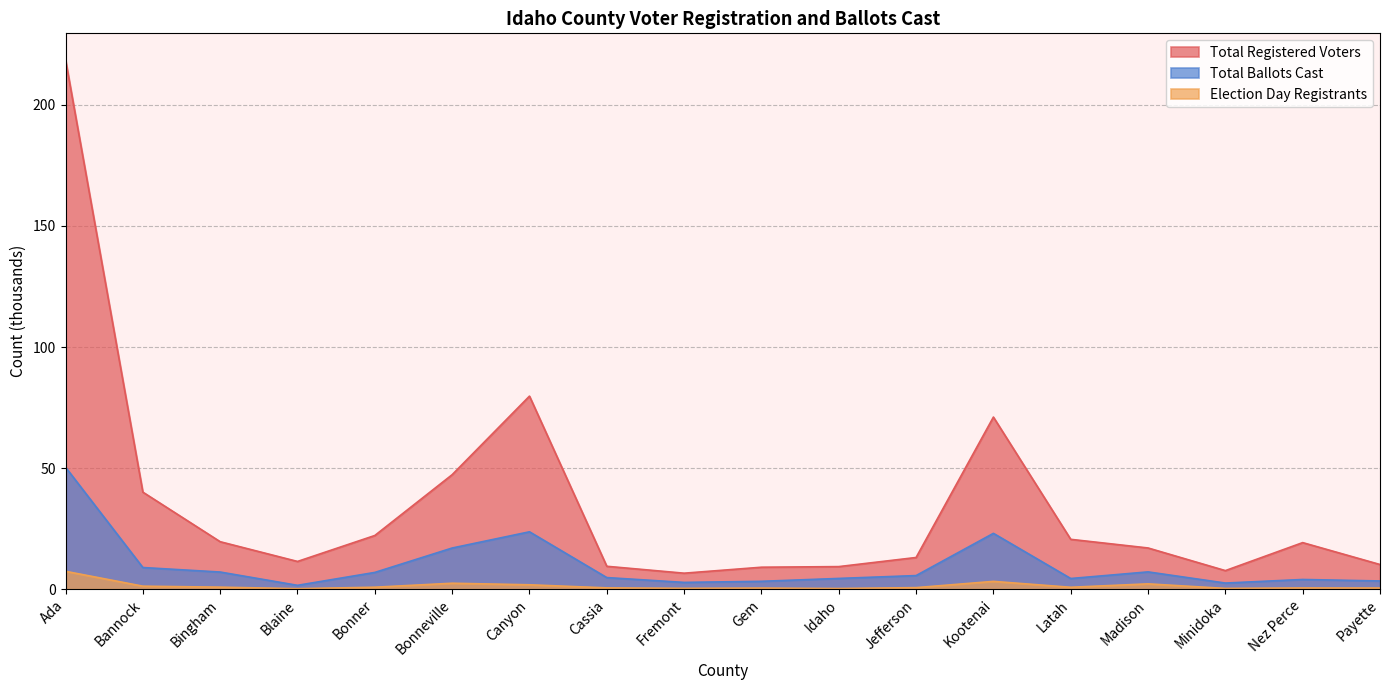

What is the label of the 4th point from the right?

Madison